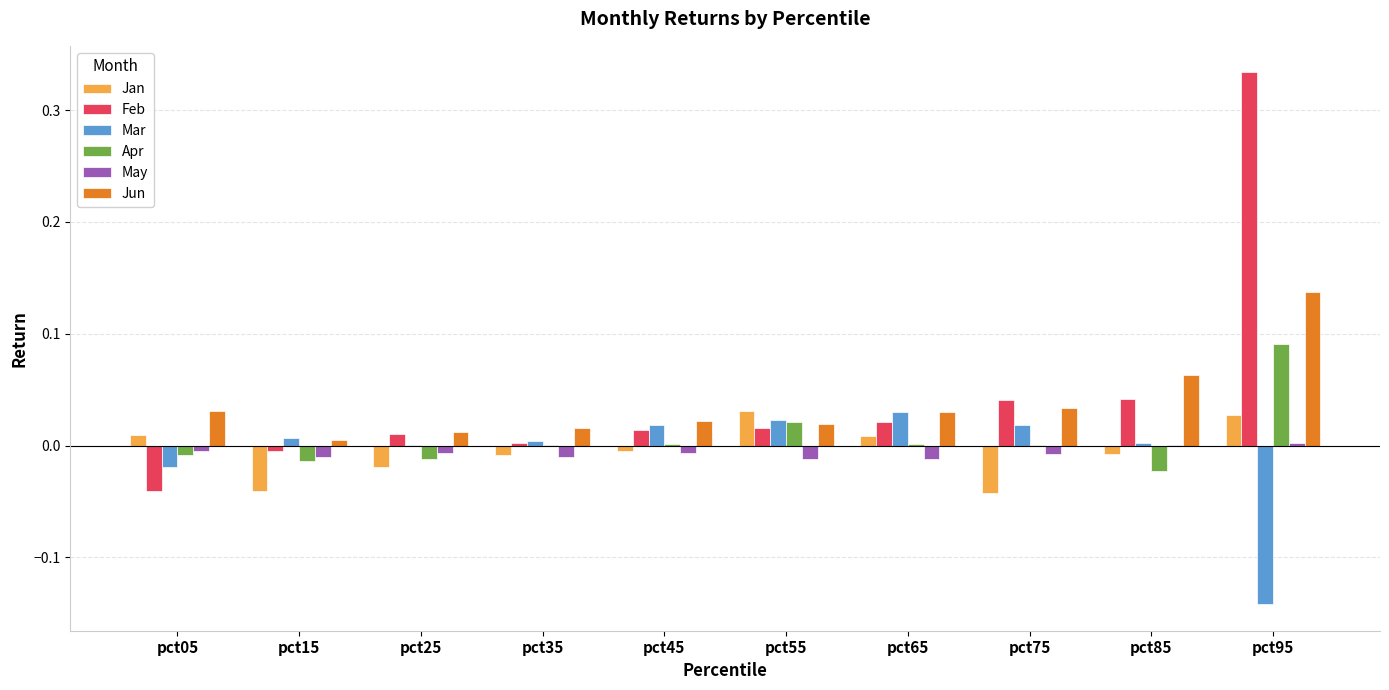

At which category does the chart reach its peak across all series?

pct95